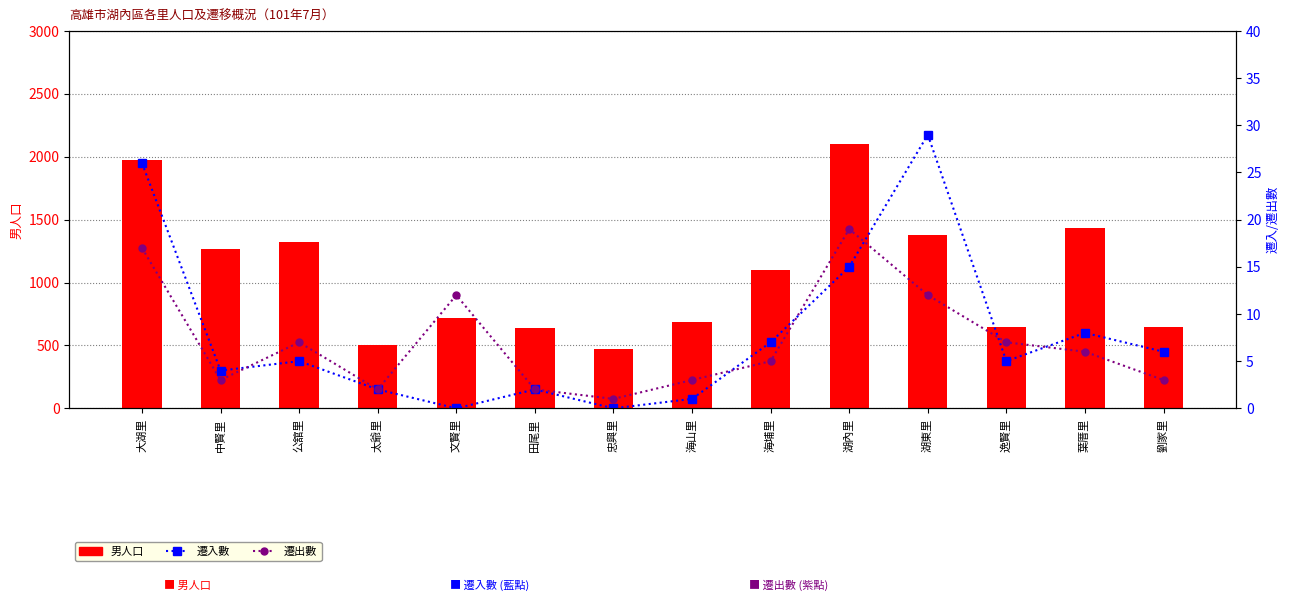

The 遷出數 series shows 9 at 葉厝里. True or false?

False